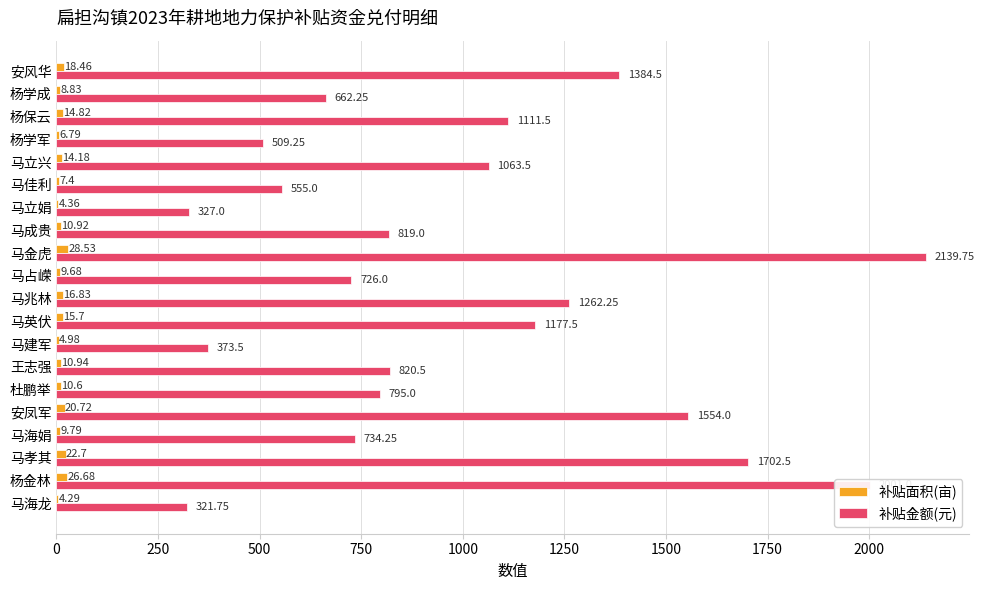

Which series has the largest total across all categories?

补贴金额(元)